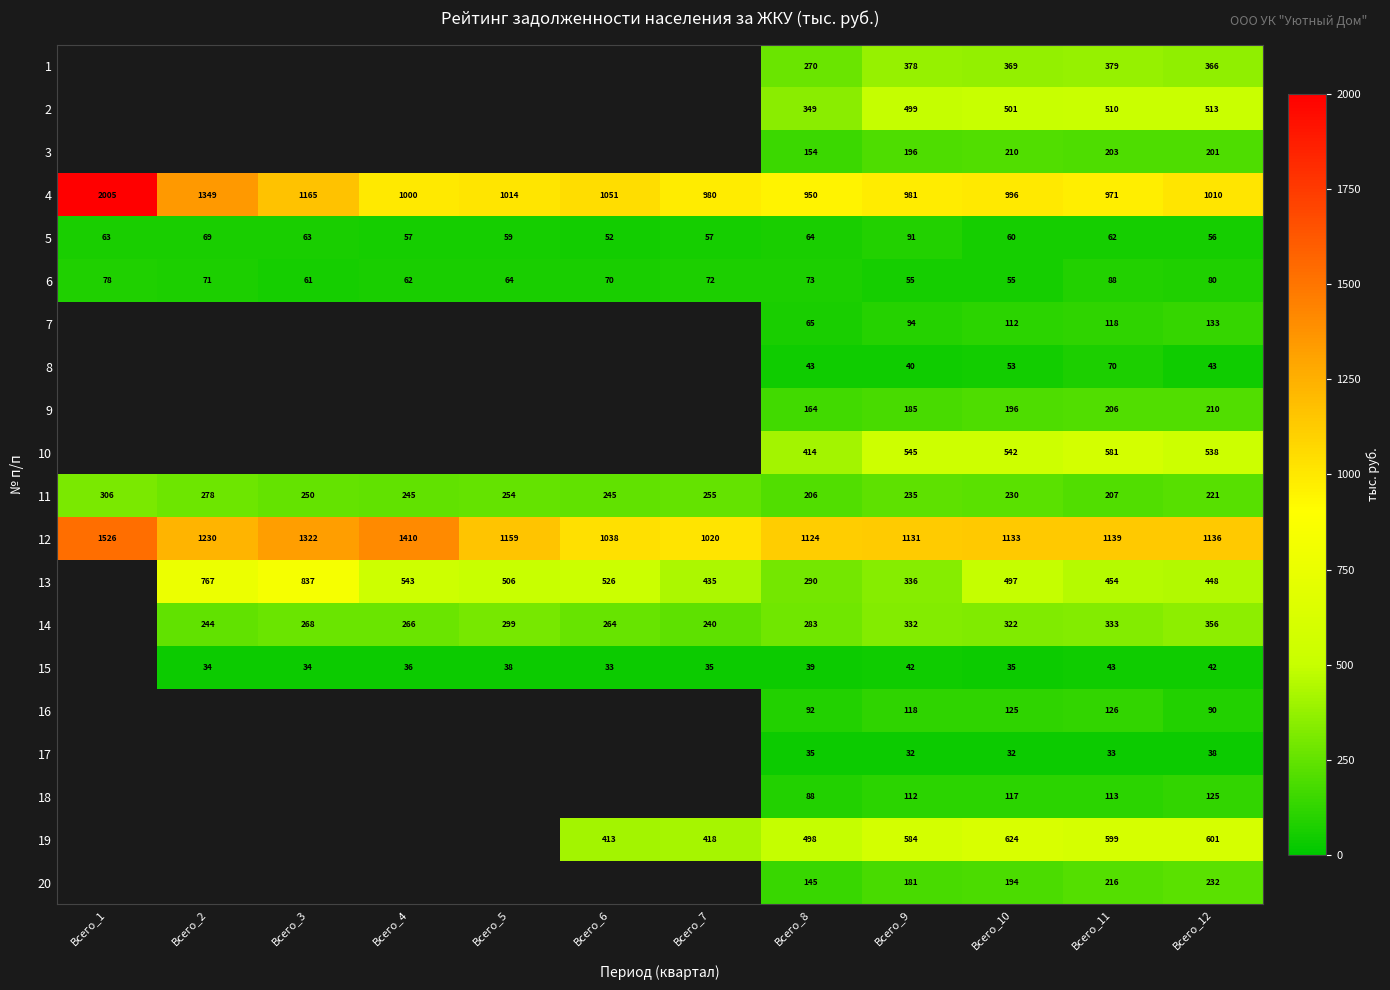

What is the total value across all series at Всего_12?

6439.0